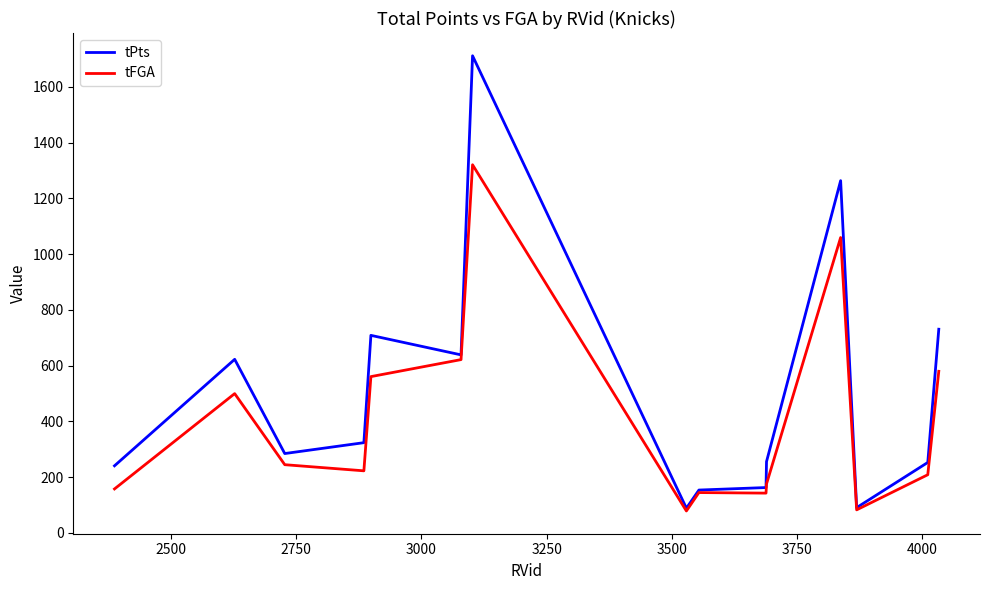

Which series has the largest total across all categories?

tPts